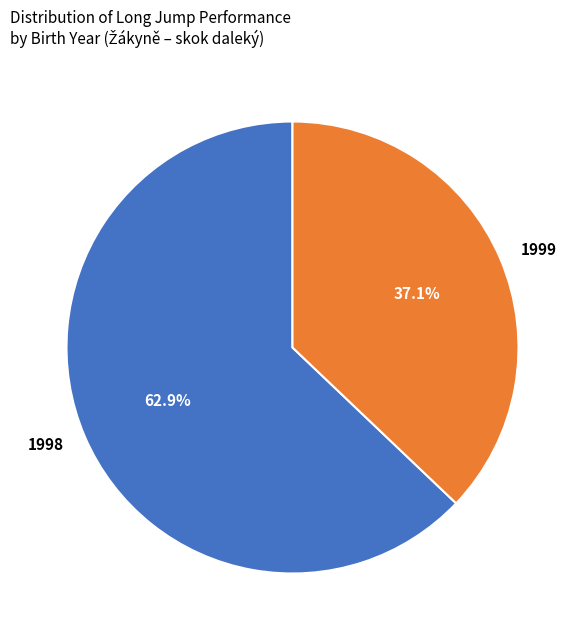

Approximately how many times larger is the value at 1998 compared to 1999?

1.7